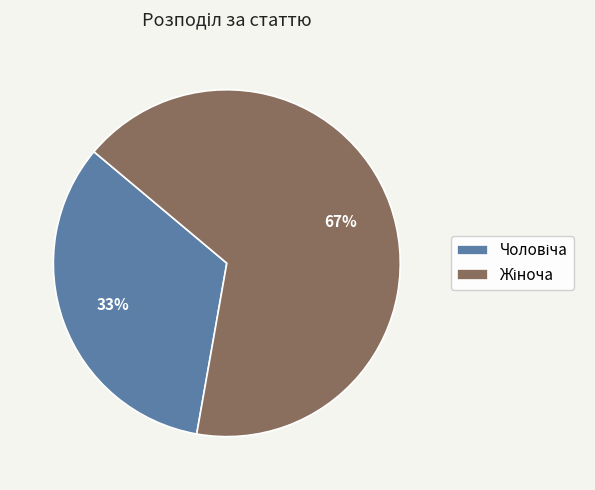

Does any single category account for the majority?

Yes